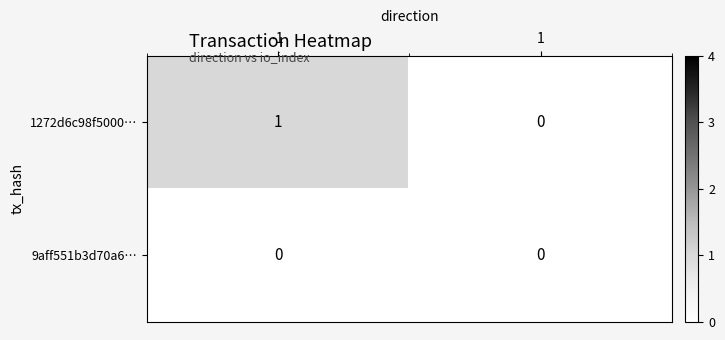

Which series changed the most between -1 and 1?

1272d6c98f5000…